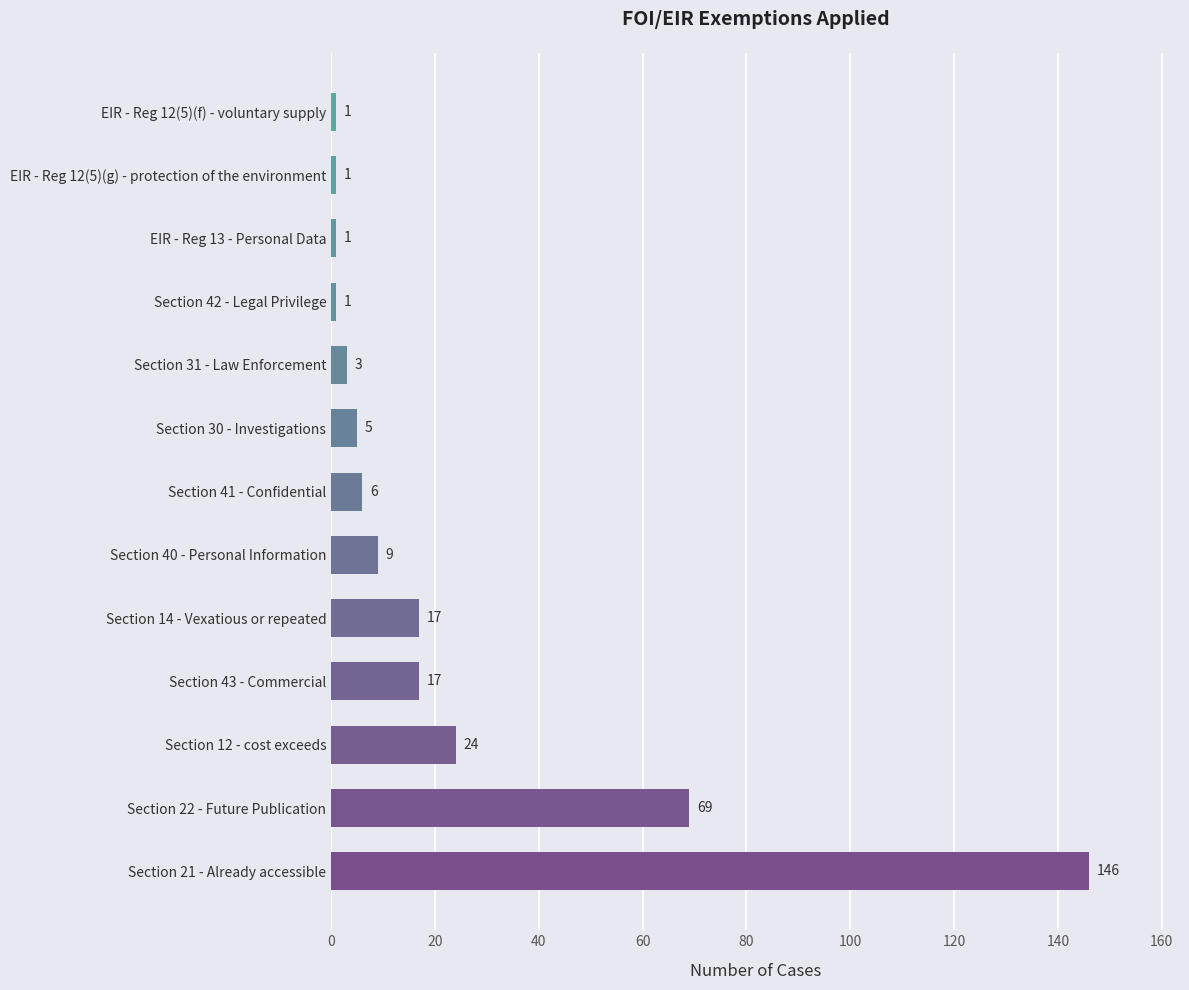

What is the difference between the maximum and second lowest values?

145